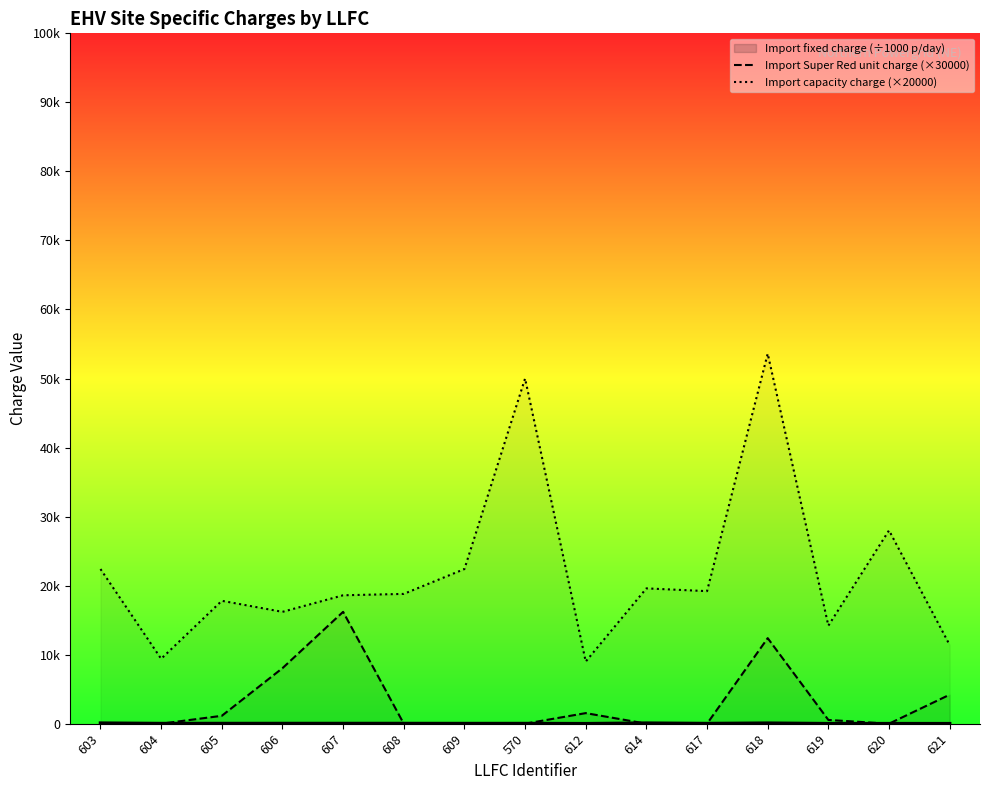

Does the chart display data point markers on the line(s)?

No